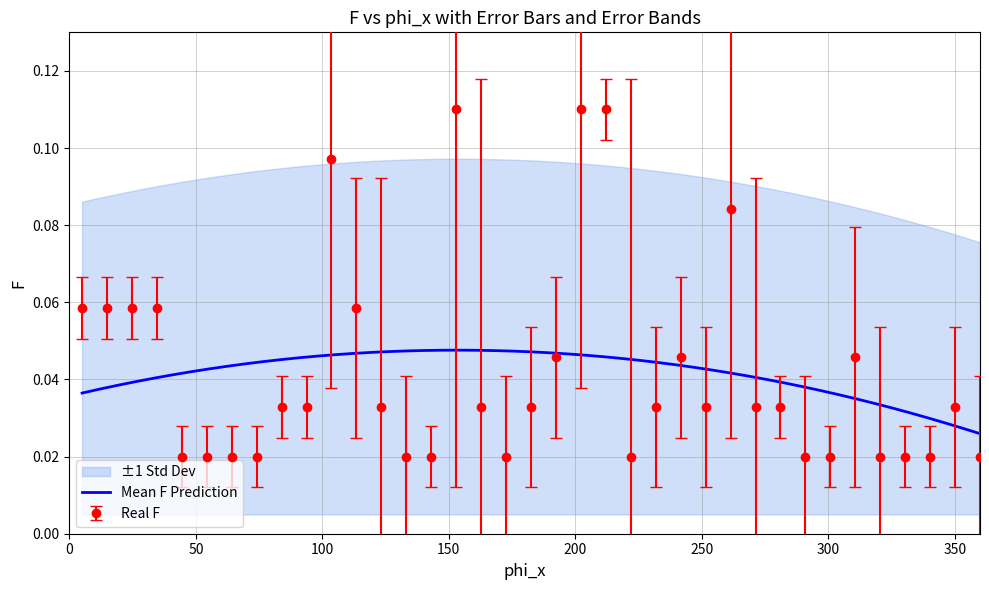

Which category has the highest value across all series?

16